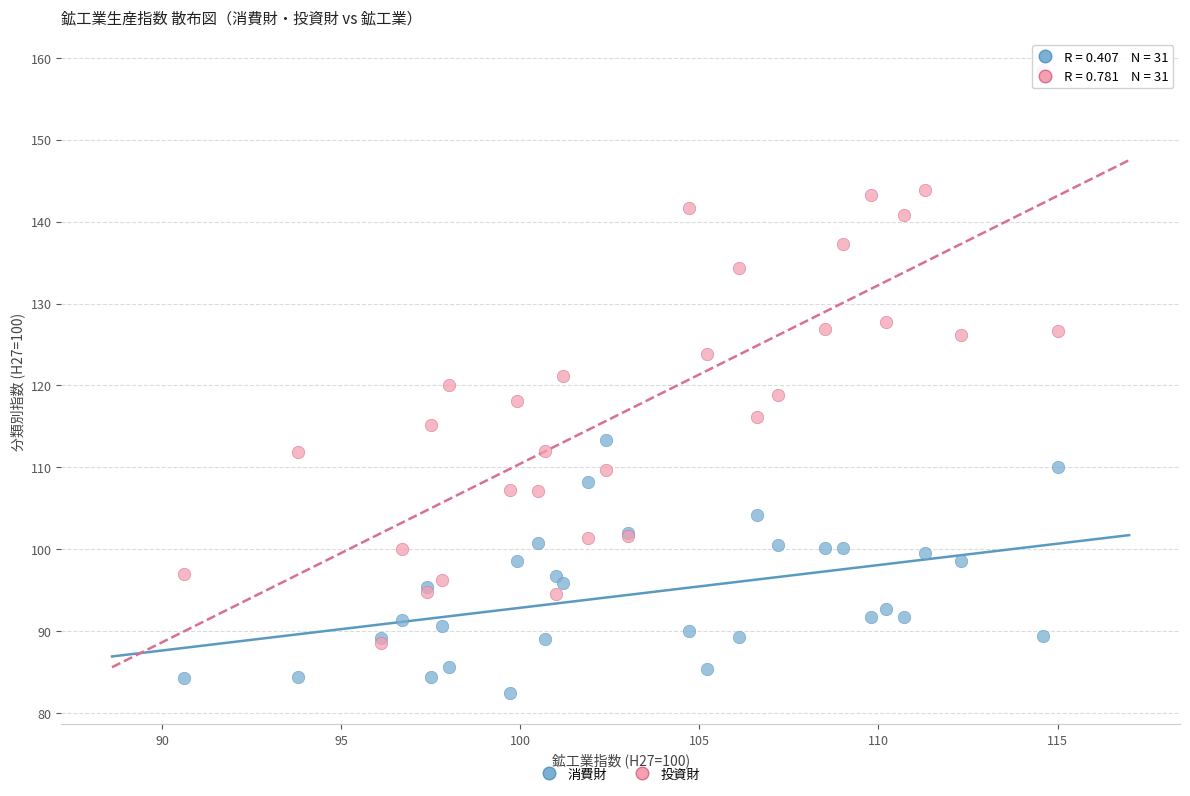

In the 投資財 series, what Y value is closest to 123?

123.9